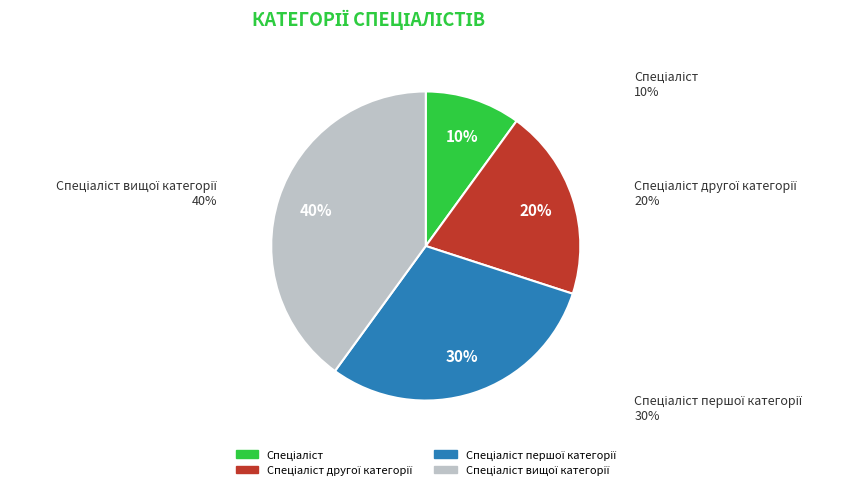

Is the sum of Спеціаліст першої категорії and Спеціаліст вищої категорії greater than half?

Yes